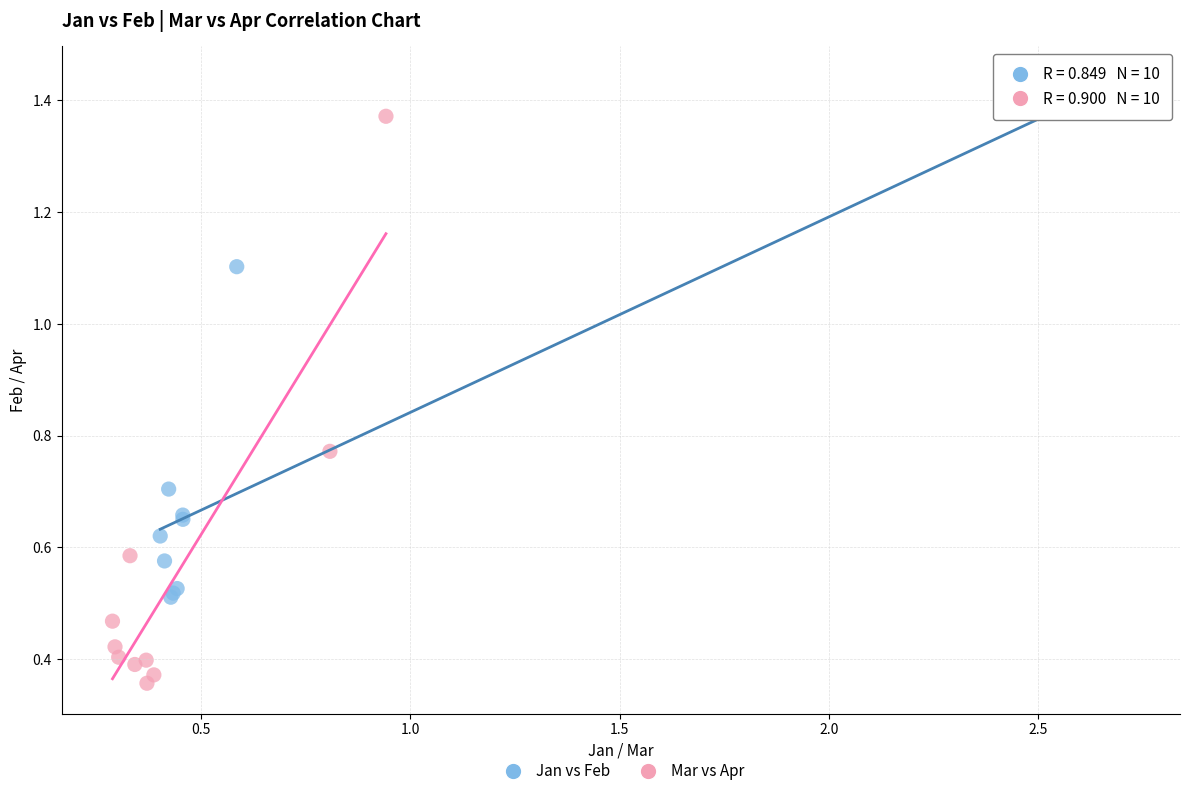

Which series has the widest spread of Y values?

Mar vs Apr